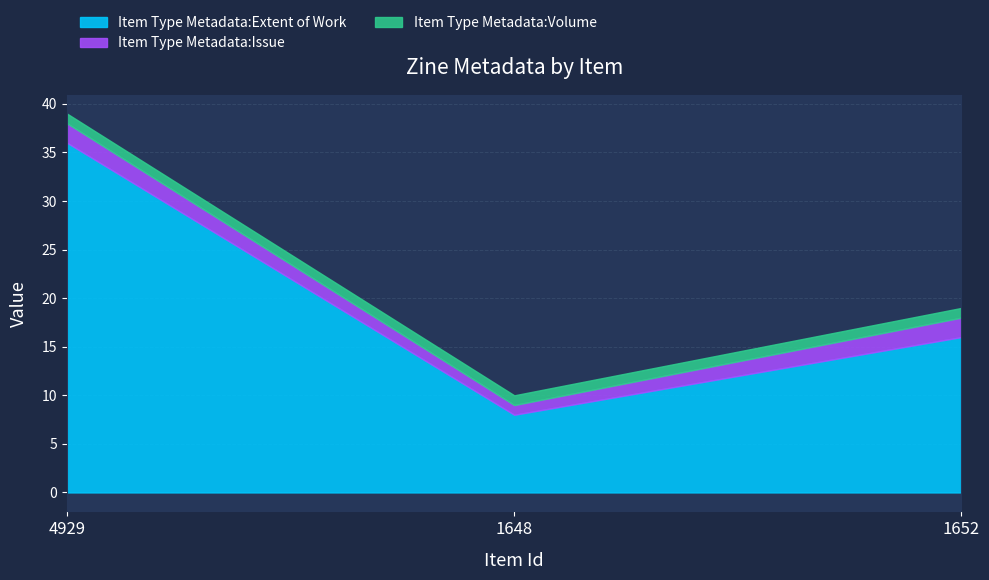

What are all the series names shown in the legend?

Item Type Metadata:Extent of Work, Item Type Metadata:Issue, Item Type Metadata:Volume